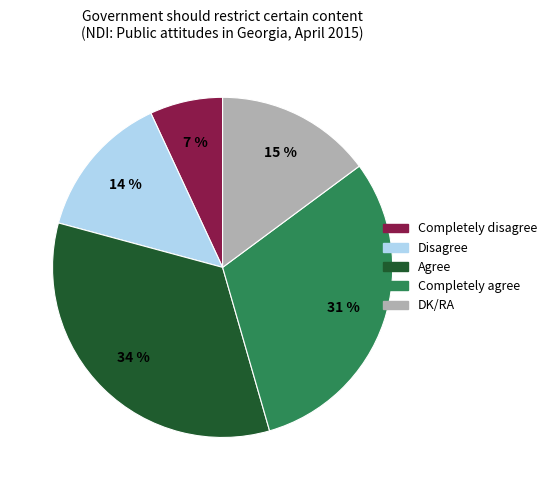

To the nearest percent, what percentage of the pie is Disagree?

14%